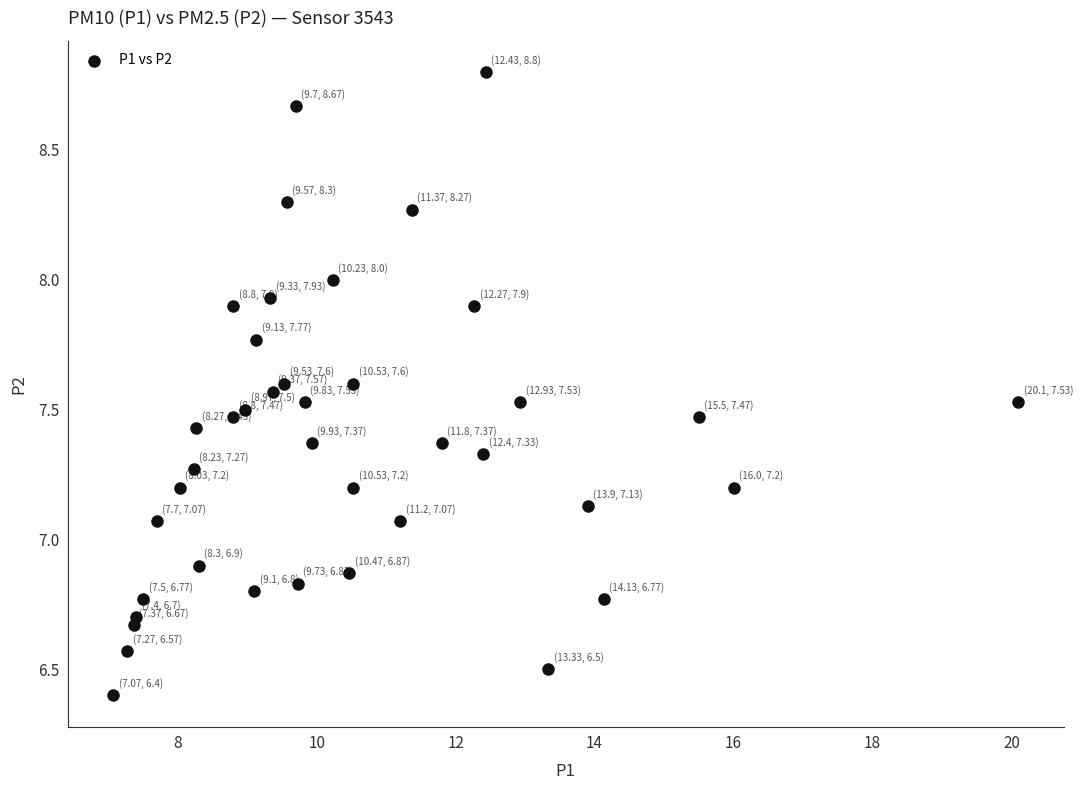

What is the range of Y values (max minus min)?

2.4